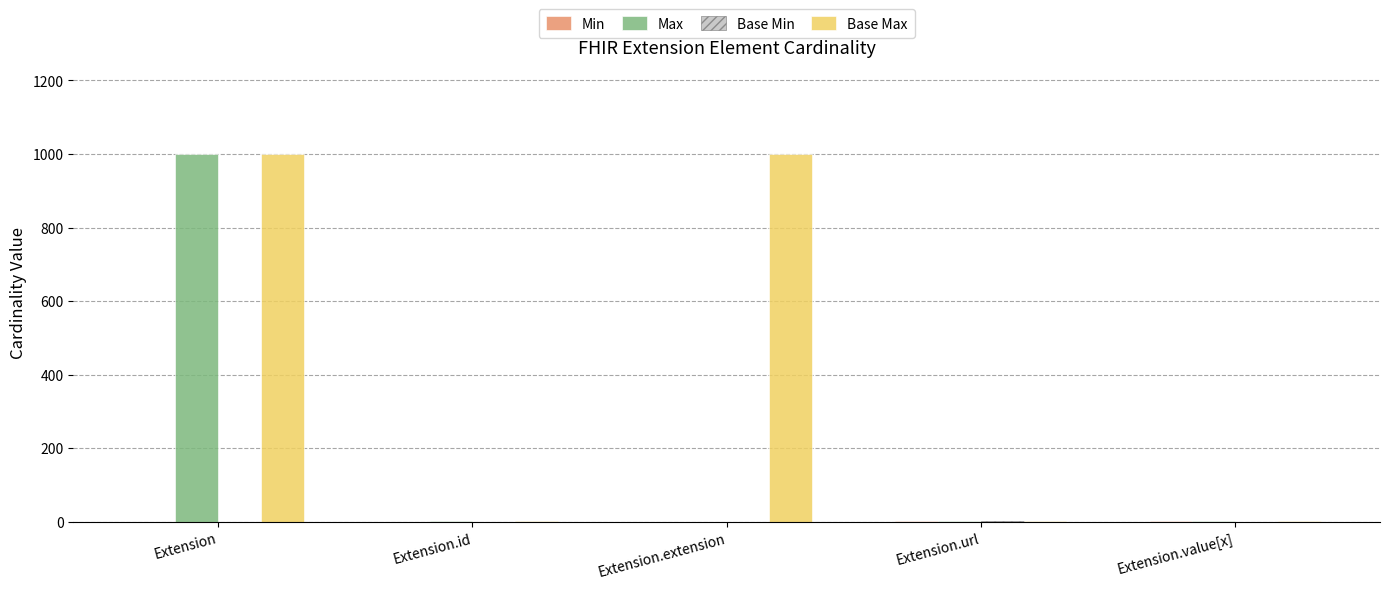

What is the maximum value shown in the chart?

999